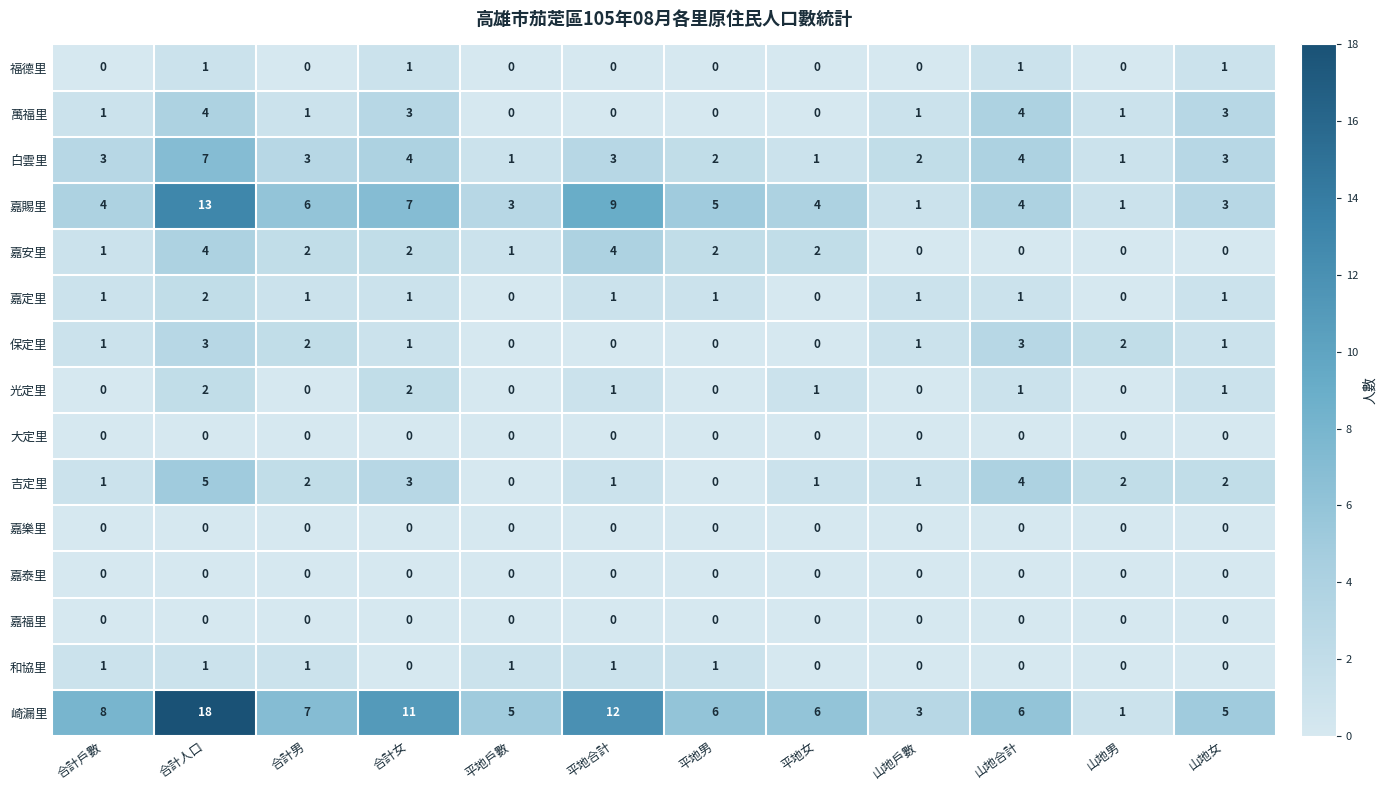

What is the spread (max minus min) of values at 合計人口?

18